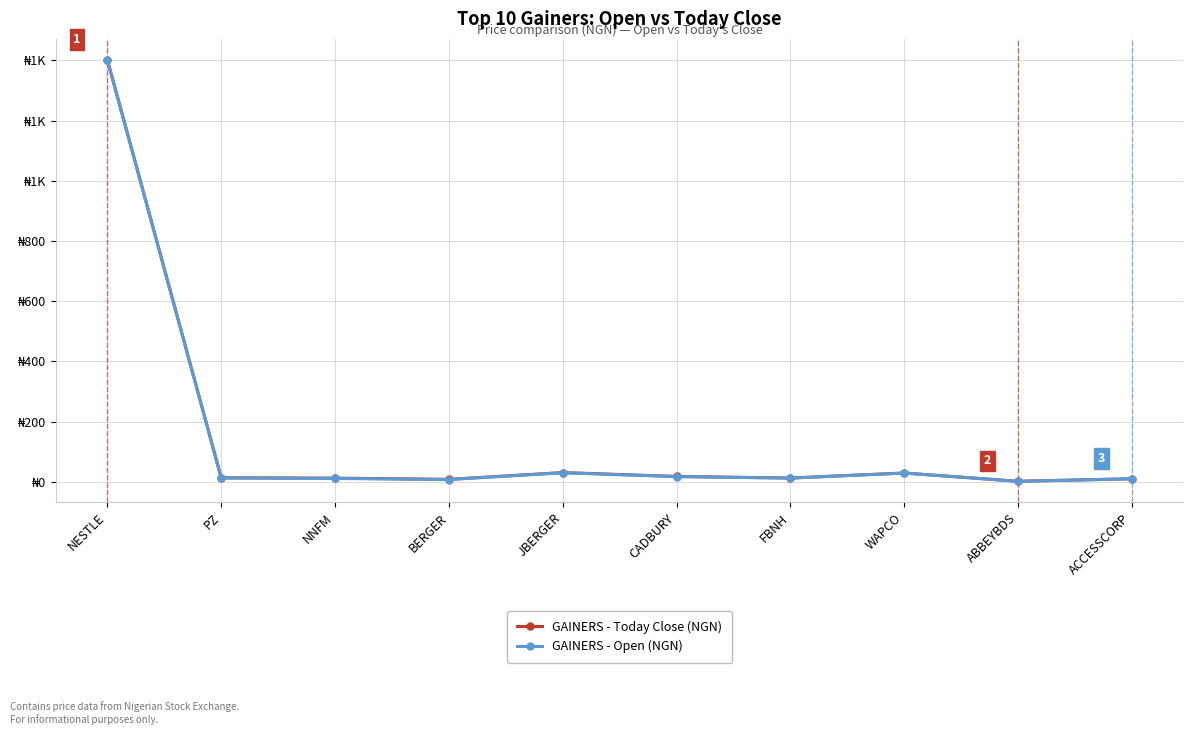

What is the approximate value of GAINERS - Open (NGN) at NNFM?

10.9